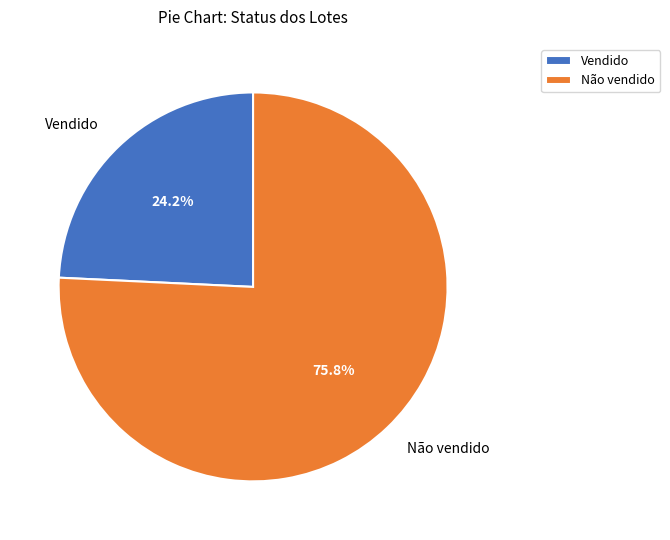

How many segments does this pie chart have?

2